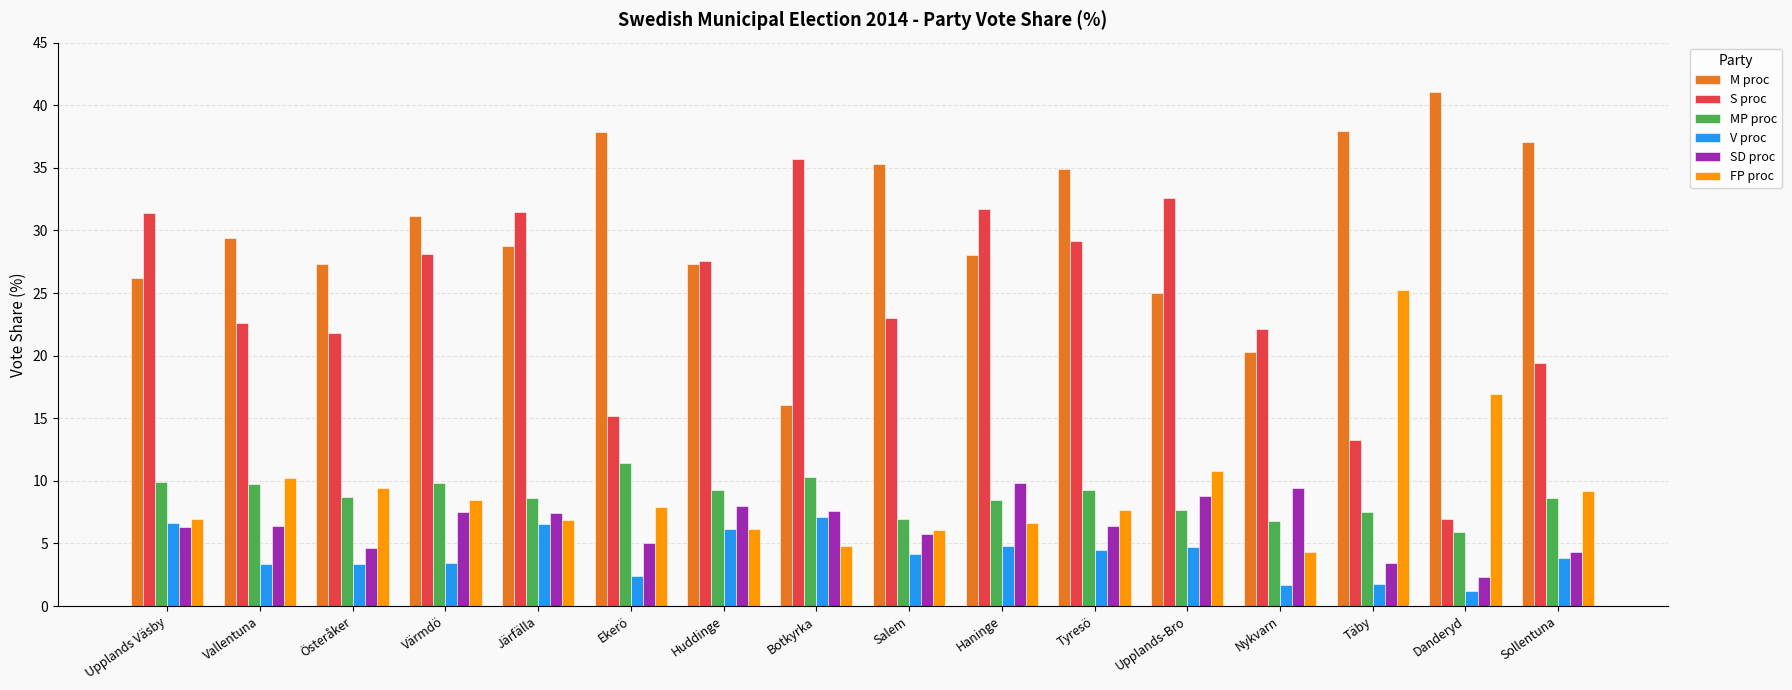

What is the difference between the maximum and second lowest values in the SD proc series?

6.4